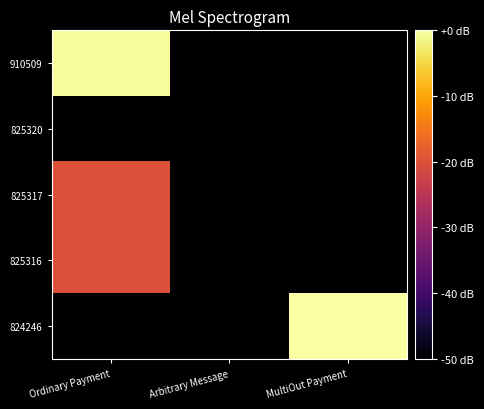

Between MultiOut Payment and Arbitrary Message, which is larger?

MultiOut Payment